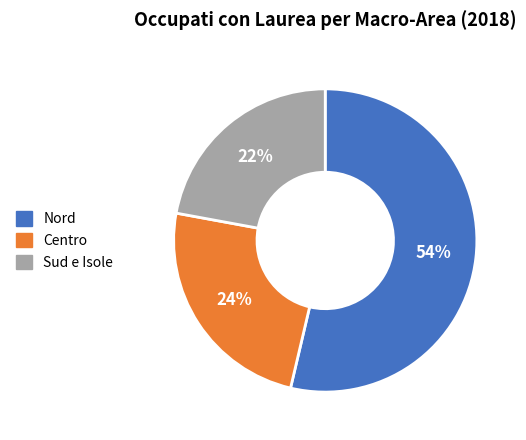

Does any single category account for the majority?

Yes